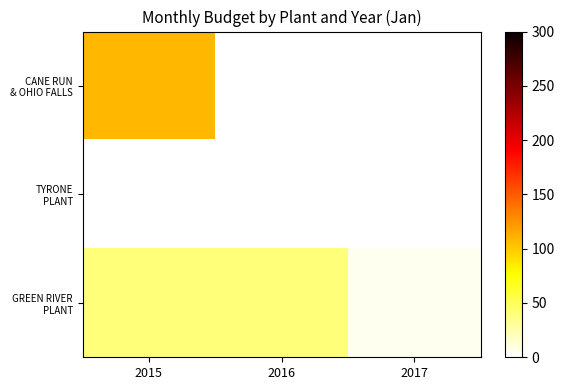

At which category is the sum across all series the highest?

2015